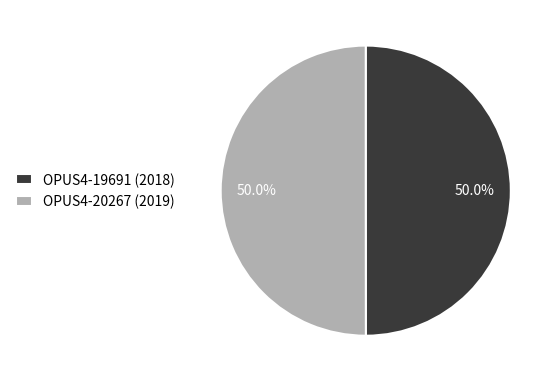

What portion of the pie excludes OPUS4-19691 (2018)?

50.0%